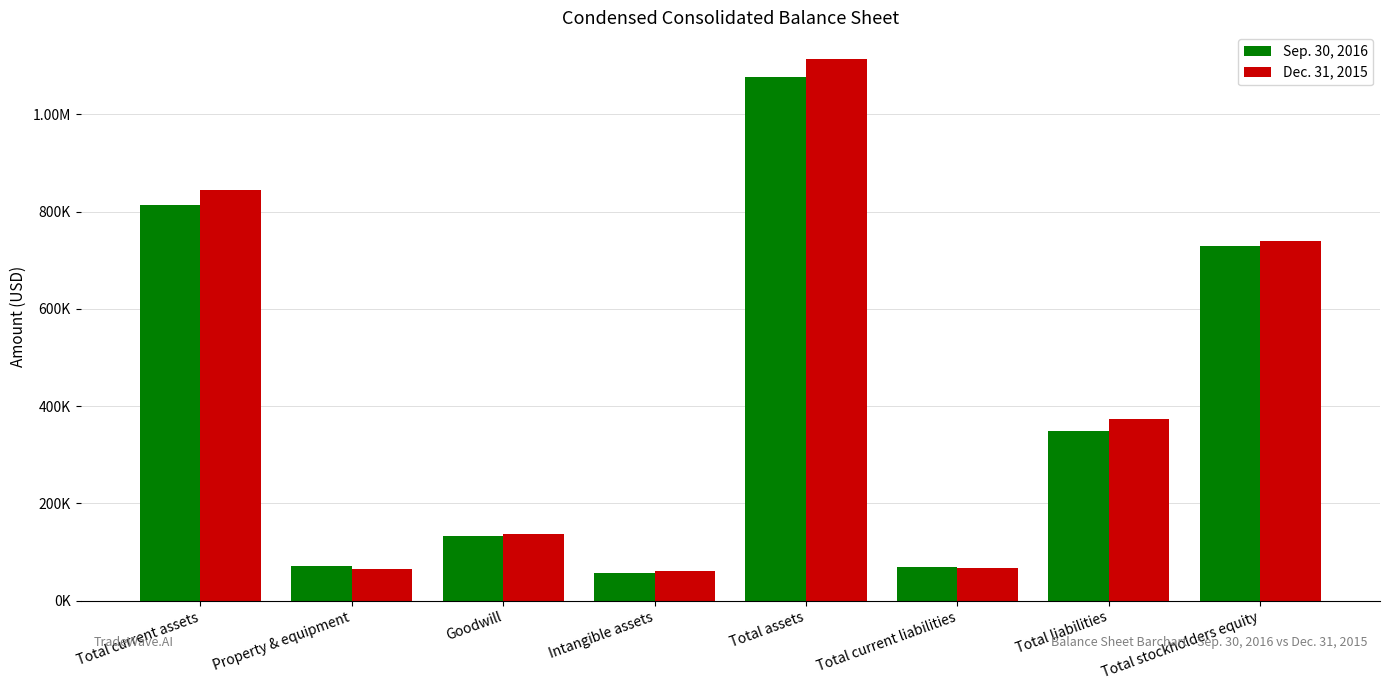

Is the value of Dec. 31, 2015 at Total current liabilities greater than the value of Sep. 30, 2016 at Total current liabilities?

No